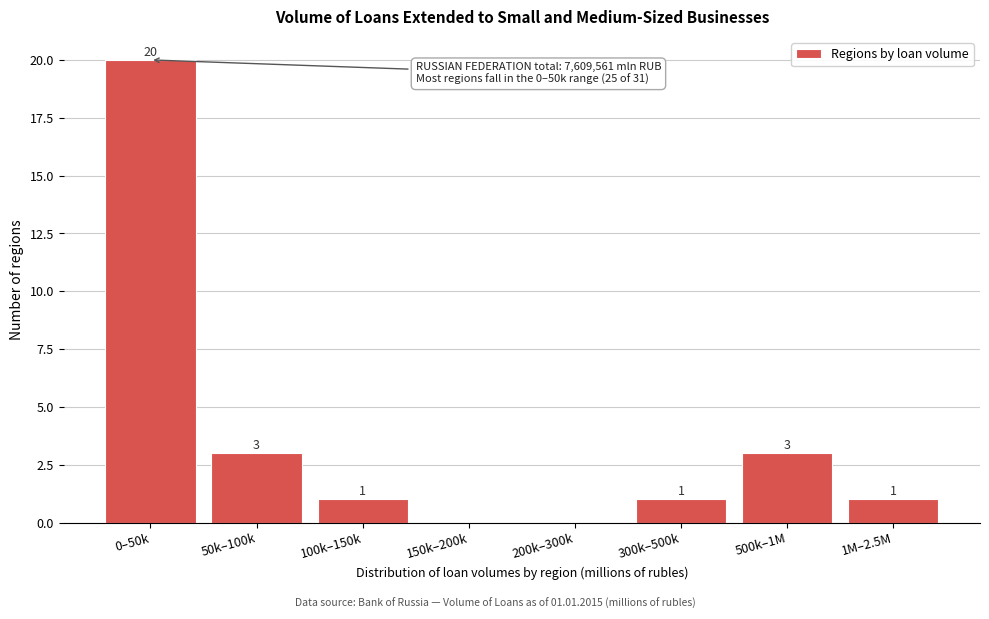

Reading right to left, extract all data points from this chart.

1M–2.5M=1	500k–1M=3	300k–500k=1	200k–300k=0	150k–200k=0	100k–150k=1	50k–100k=3	0–50k=20